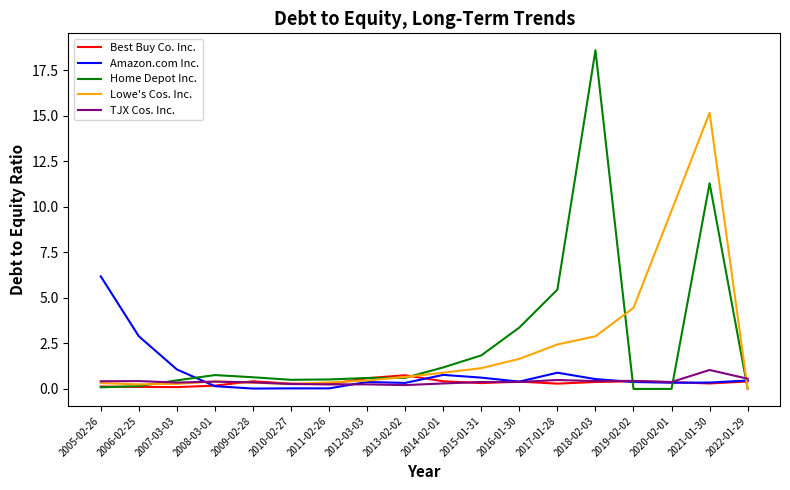

What is the sum of all Best Buy Co. Inc. values?

6.1